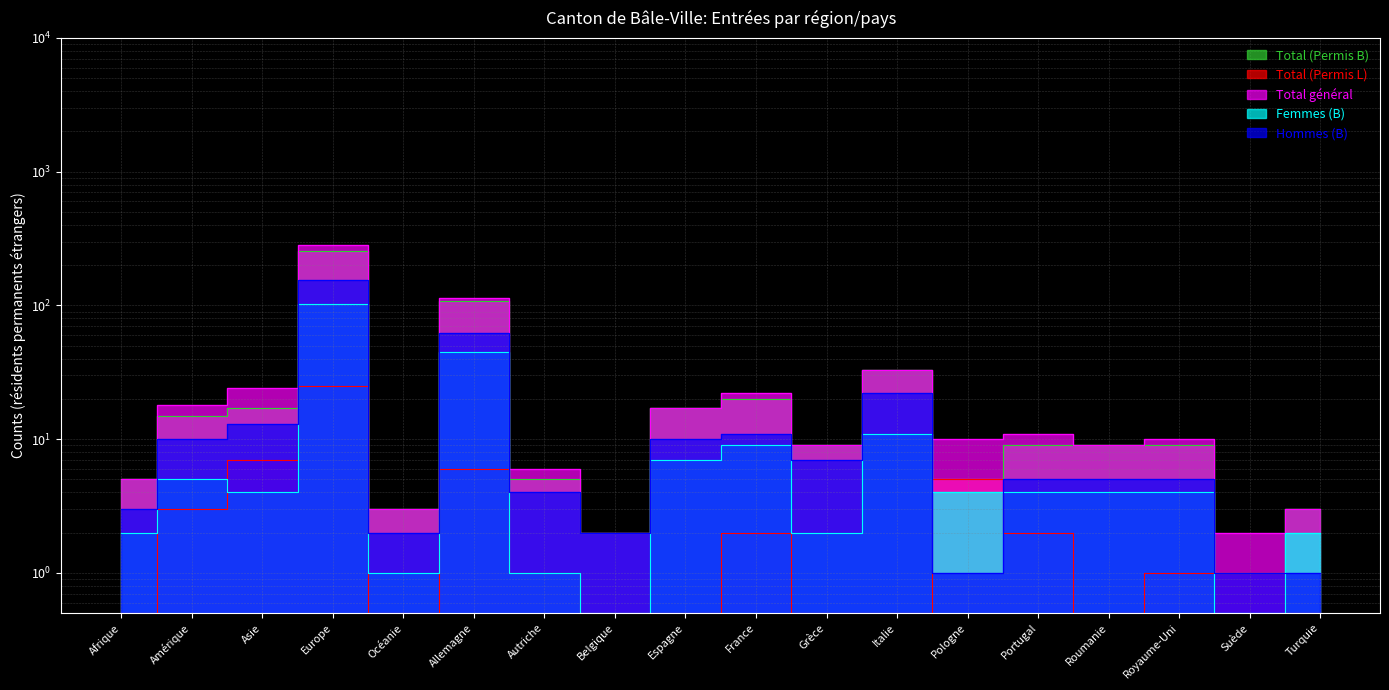

Reading left to right, extract all data points from this chart.

Total (Permis B): Afrique=5.0	Amérique=15.0	Asie=17.0	Europe=256.0	Océanie=3.0	Allemagne=107.0	Autriche=5.0	Belgique=2.0	Espagne=17.0	France=20.0	Grèce=9.0	Italie=33.0	Pologne=5.0	Portugal=9.0	Roumanie=9.0	Royaume-Uni=9.0	Suède=1.0	Turquie=3.0
Total (Permis L): Afrique=0.5	Amérique=3.0	Asie=7.0	Europe=25.0	Océanie=0.5	Allemagne=6.0	Autriche=1.0	Belgique=0.5	Espagne=0.5	France=2.0	Grèce=0.5	Italie=0.5	Pologne=5.0	Portugal=2.0	Roumanie=0.5	Royaume-Uni=1.0	Suède=1.0	Turquie=0.5
Total général: Afrique=5.0	Amérique=18.0	Asie=24.0	Europe=281.0	Océanie=3.0	Allemagne=113.0	Autriche=6.0	Belgique=2.0	Espagne=17.0	France=22.0	Grèce=9.0	Italie=33.0	Pologne=10.0	Portugal=11.0	Roumanie=9.0	Royaume-Uni=10.0	Suède=2.0	Turquie=3.0
Femmes (B): Afrique=2.0	Amérique=5.0	Asie=4.0	Europe=102.0	Océanie=1.0	Allemagne=45.0	Autriche=1.0	Belgique=0.5	Espagne=7.0	France=9.0	Grèce=2.0	Italie=11.0	Pologne=4.0	Portugal=4.0	Roumanie=4.0	Royaume-Uni=4.0	Suède=0.5	Turquie=2.0
Hommes (B): Afrique=3.0	Amérique=10.0	Asie=13.0	Europe=154.0	Océanie=2.0	Allemagne=62.0	Autriche=4.0	Belgique=2.0	Espagne=10.0	France=11.0	Grèce=7.0	Italie=22.0	Pologne=1.0	Portugal=5.0	Roumanie=5.0	Royaume-Uni=5.0	Suède=1.0	Turquie=1.0